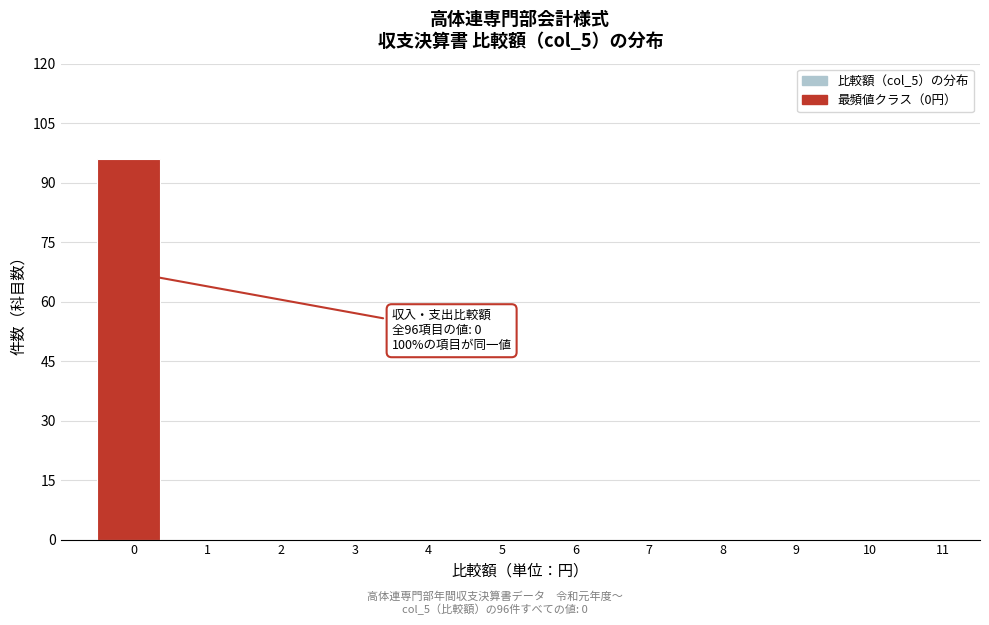

Reading left to right, list all the values displayed in this chart.

0=96	1=0	2=0	3=0	4=0	5=0	6=0	7=0	8=0	9=0	10=0	11=0